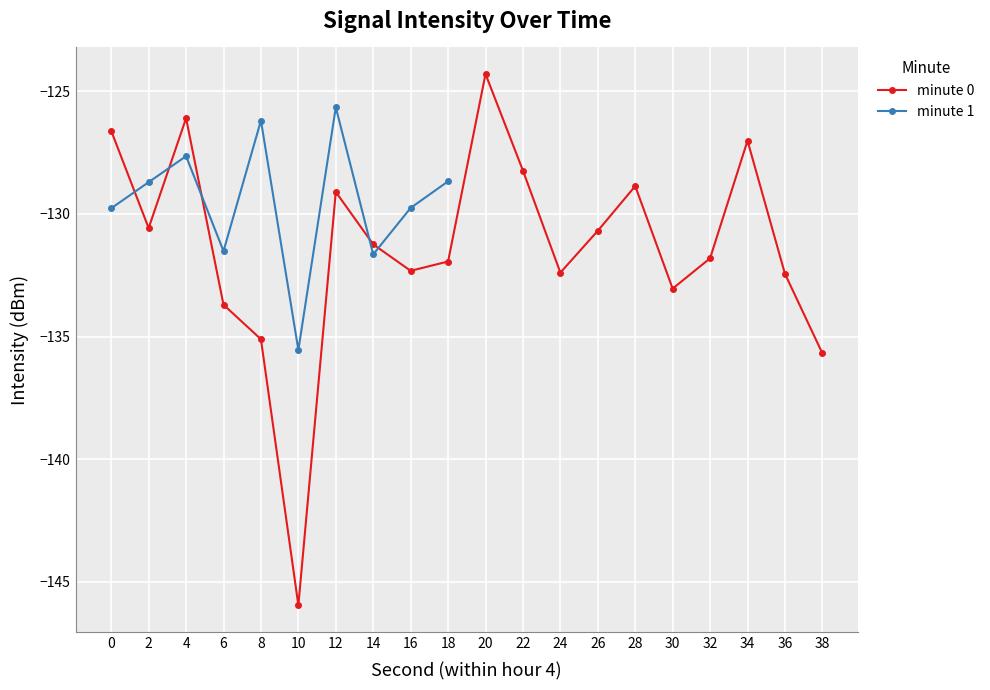

Which category has the highest value across all series?

20